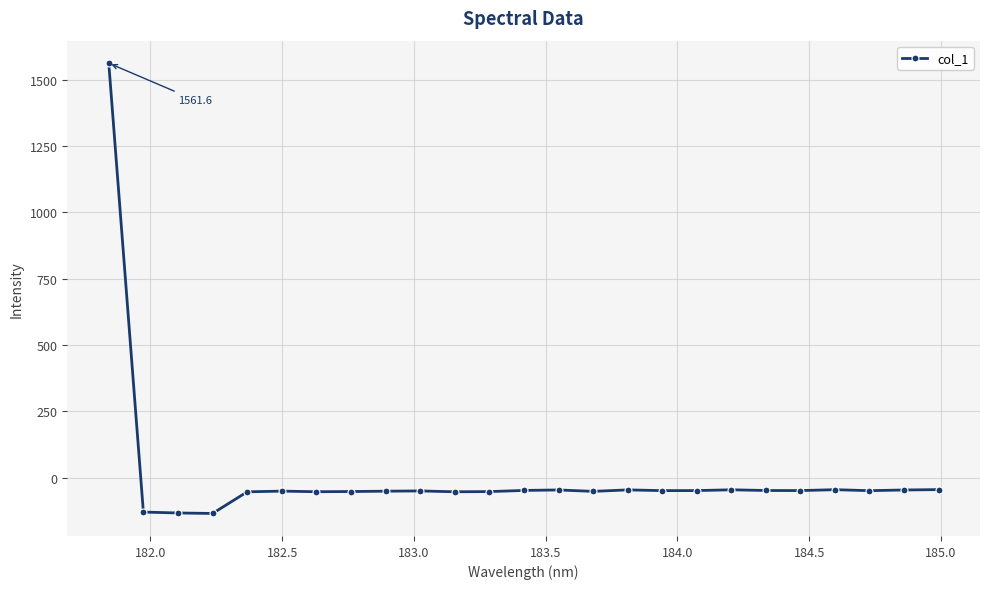

True or false: the data has more than 2 interior local peaks.

True